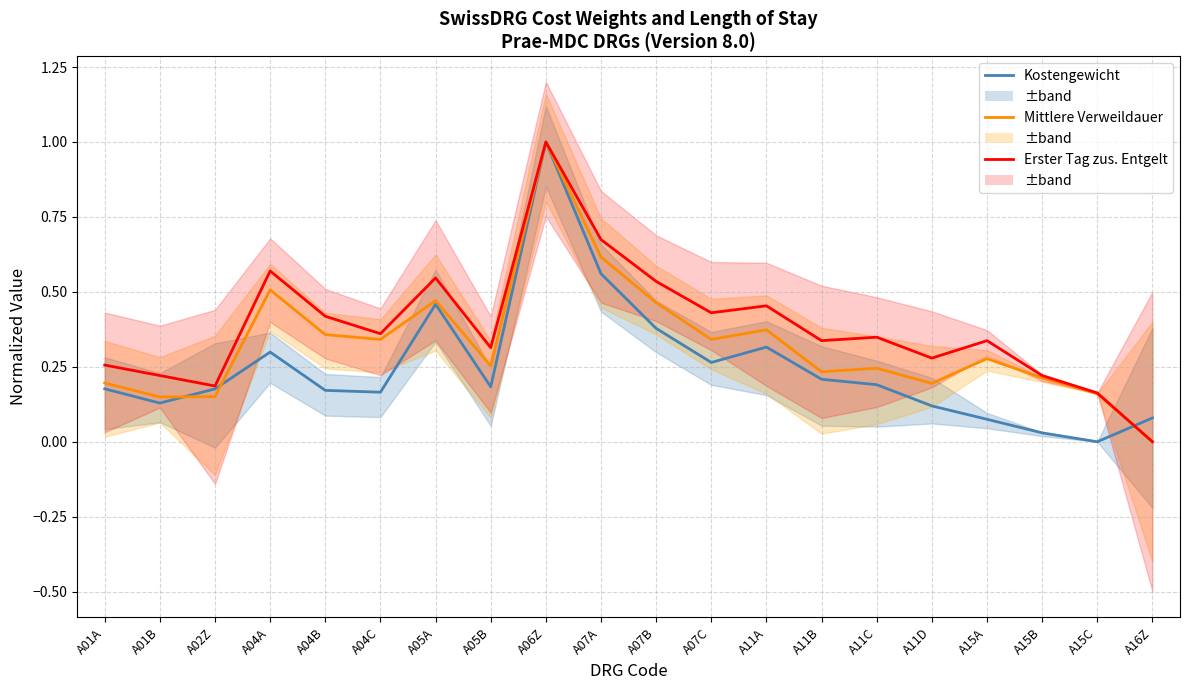

True or false: Mittlere Verweildauer and Erster Tag zus. Entgelt cross at least once.

False